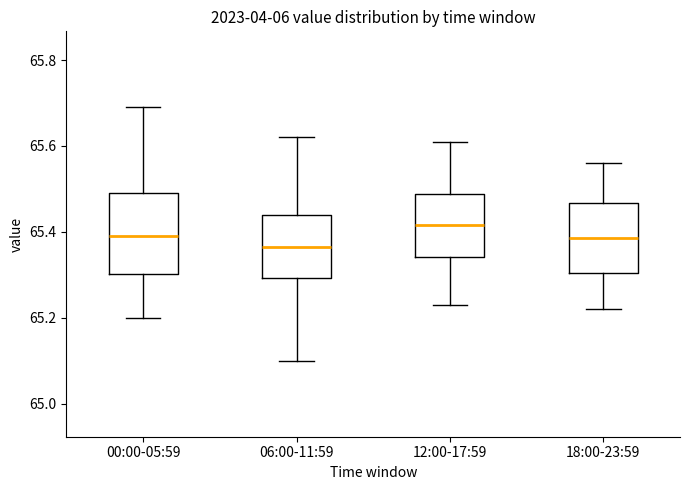

Which box has the highest median line?

12:00-17:59